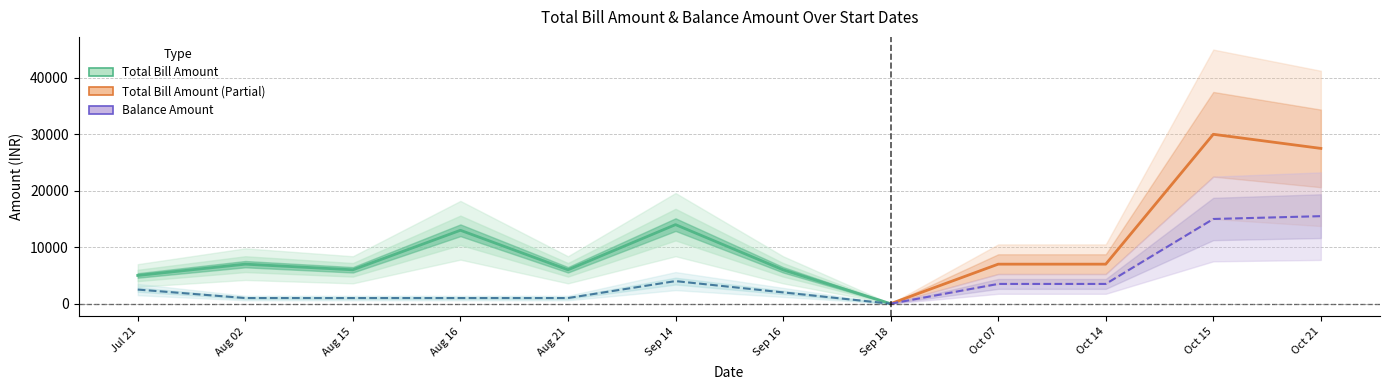

How many data points does each series have?

8